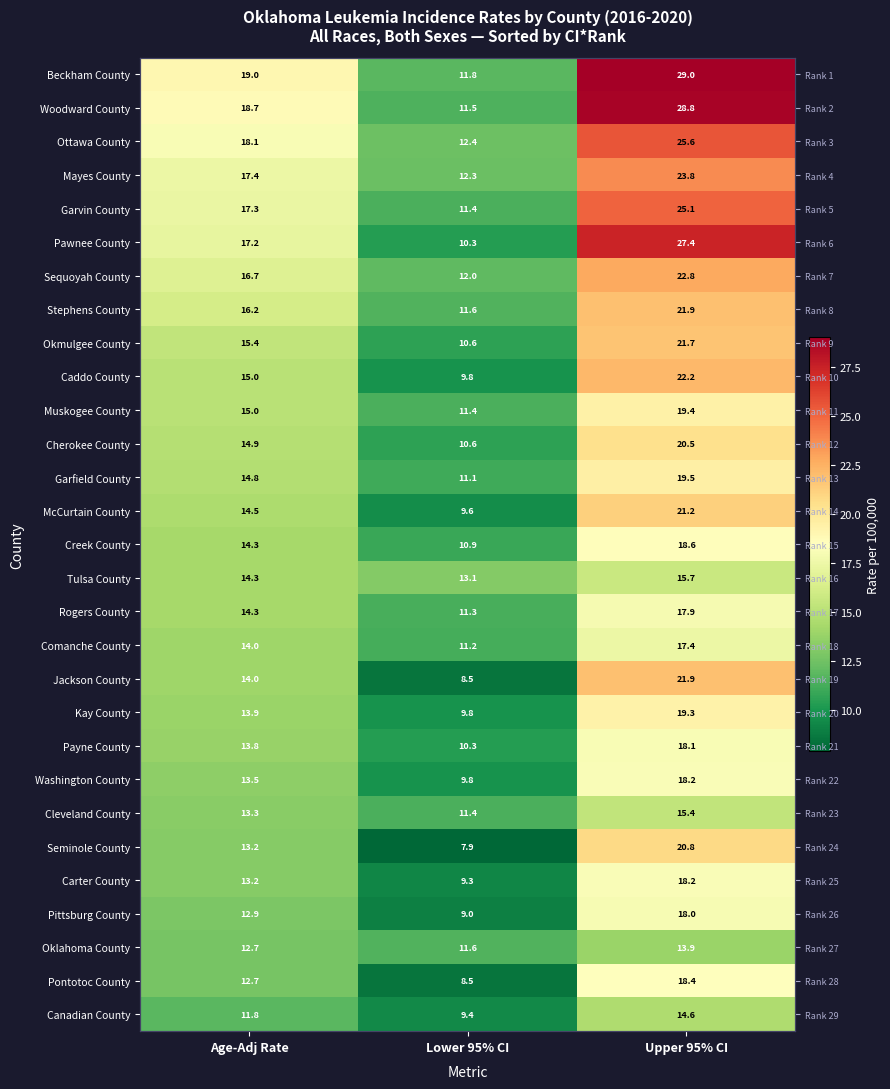

At which category is the sum across all series the highest?

Upper 95% CI